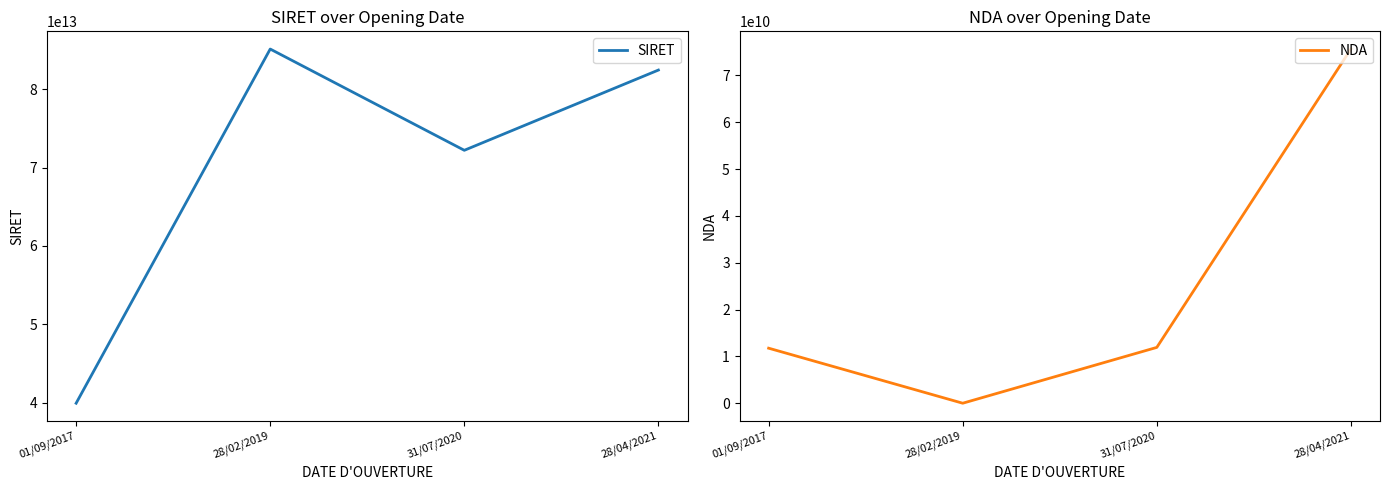

What is the difference between the maximum and minimum values in the SIRET series?

45216194099759